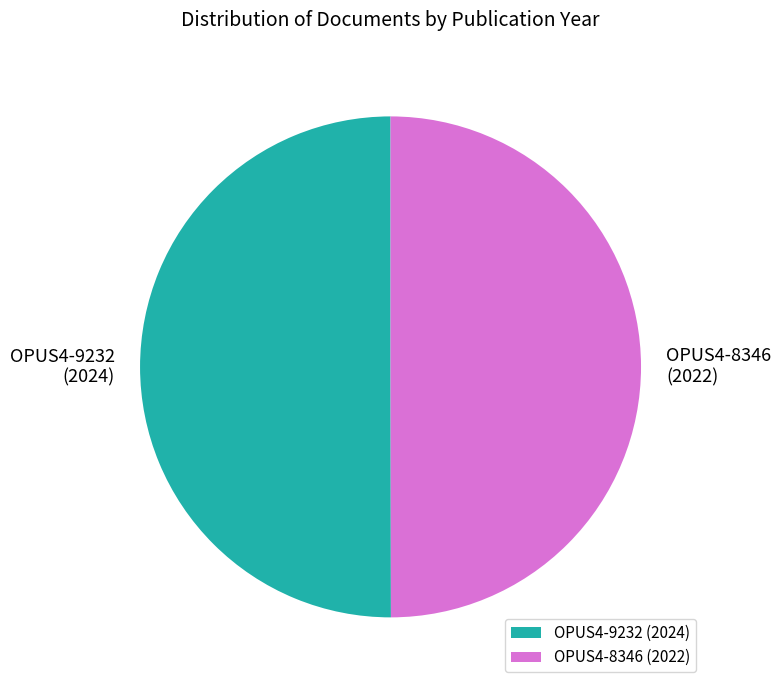

Is the sum of OPUS4-9232 and OPUS4-8346 greater than half?

Yes